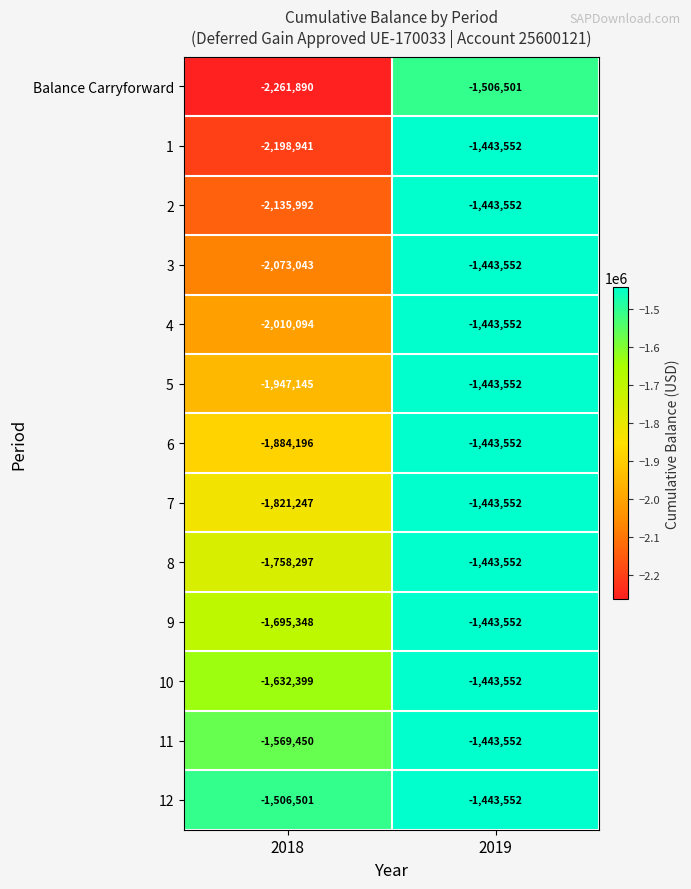

Which series has the largest total across all categories?

12